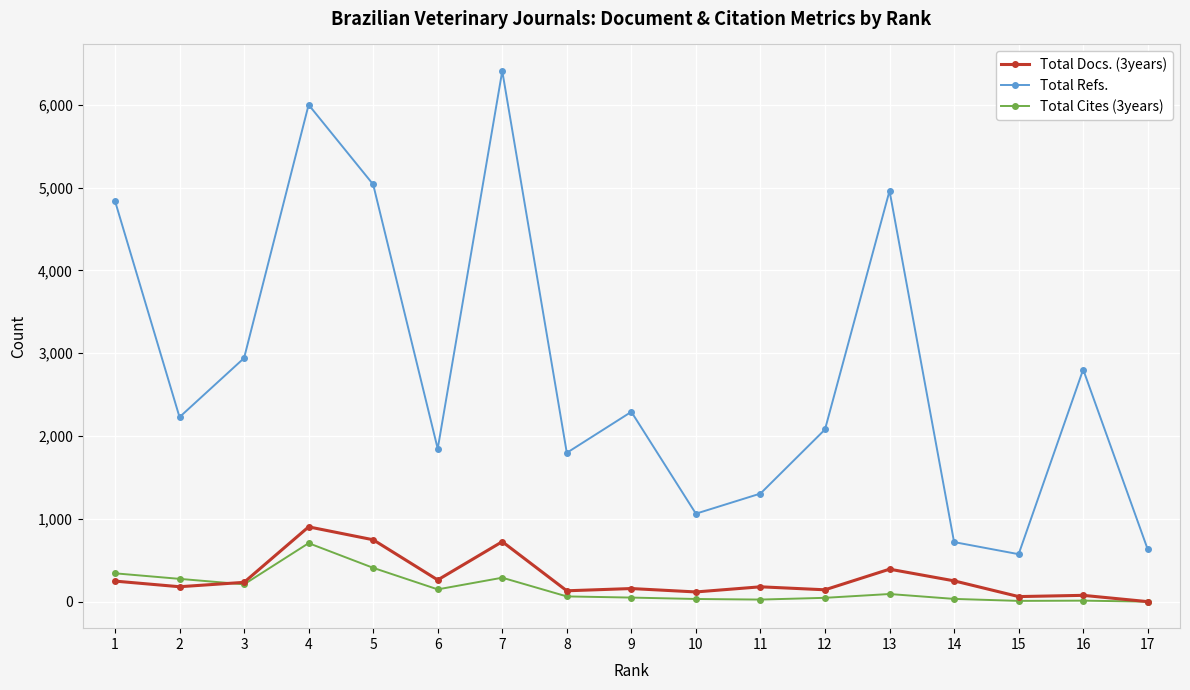

At which label does Total Cites (3years) reach its peak?

4